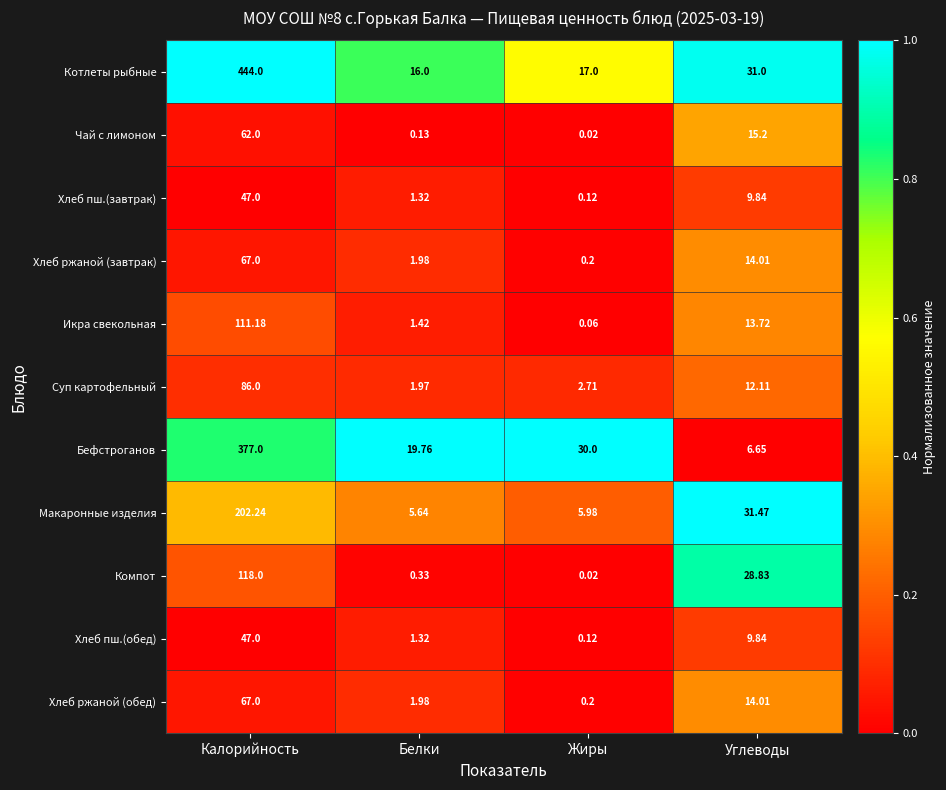

Which category has the highest value across all series?

Калорийность